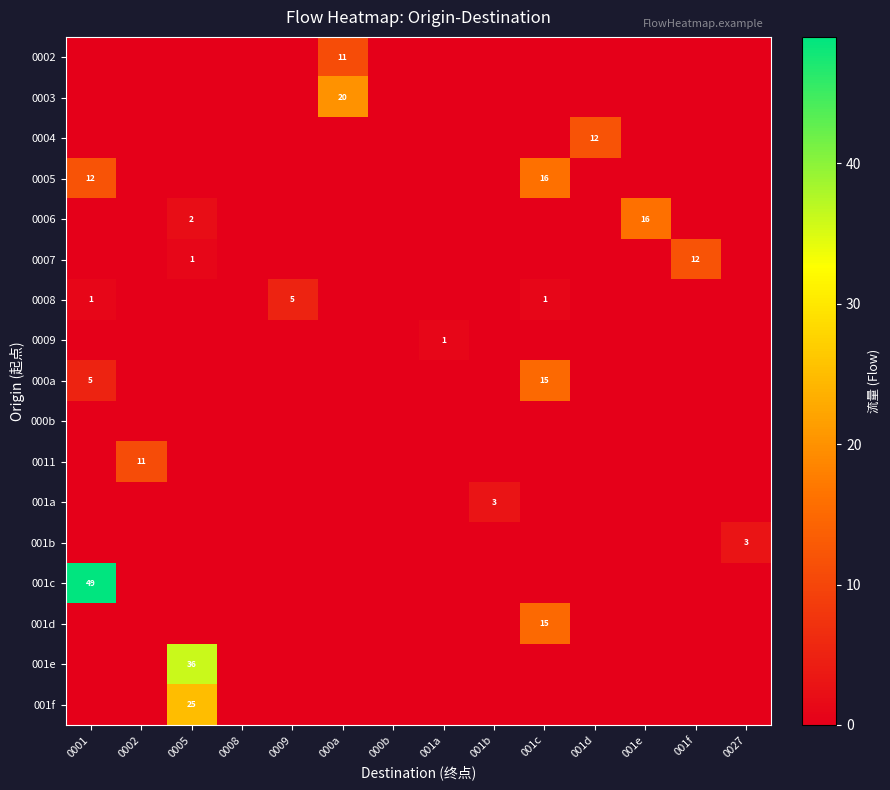

How many series are shown in this chart?

17